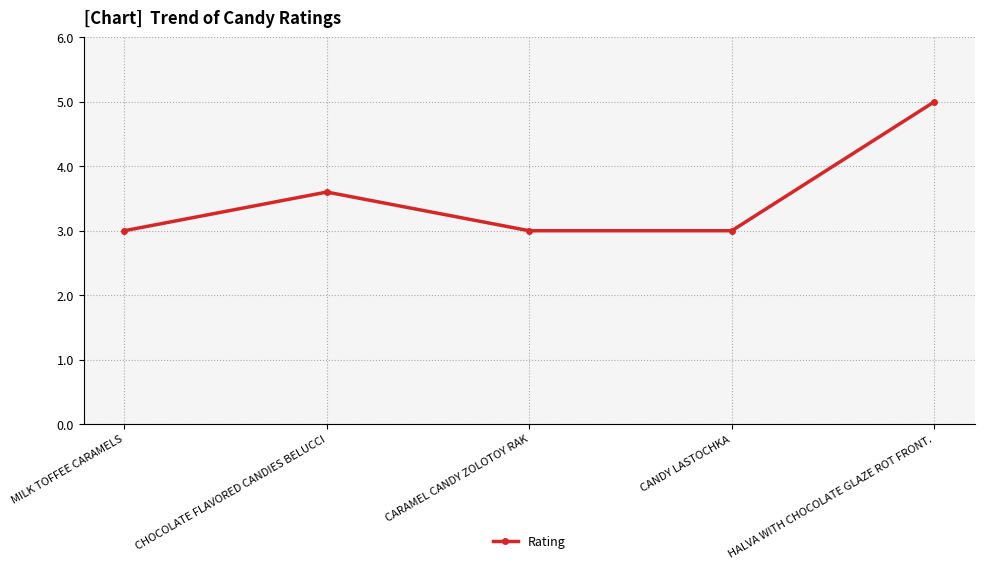

What is the change in value from MILK TOFFEE CARAMELS to HALVA WITH CHOCOLATE GLAZE ROT FRONT.?

+2.0